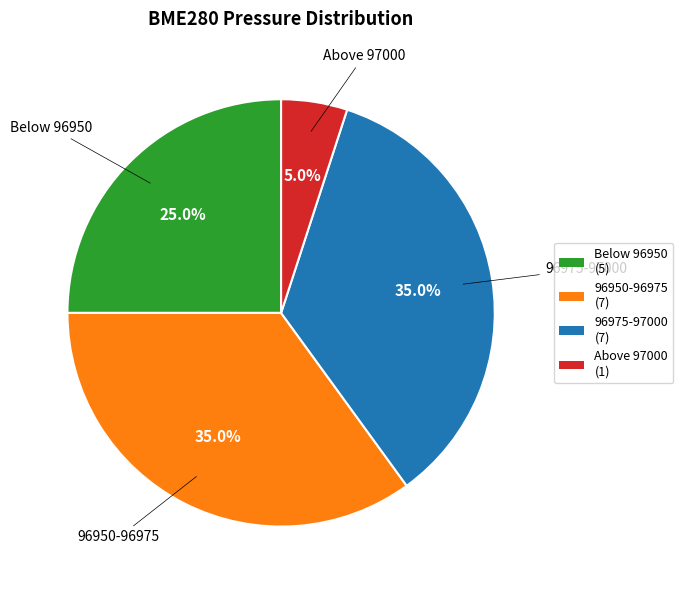

Is there a majority slice in this chart?

No